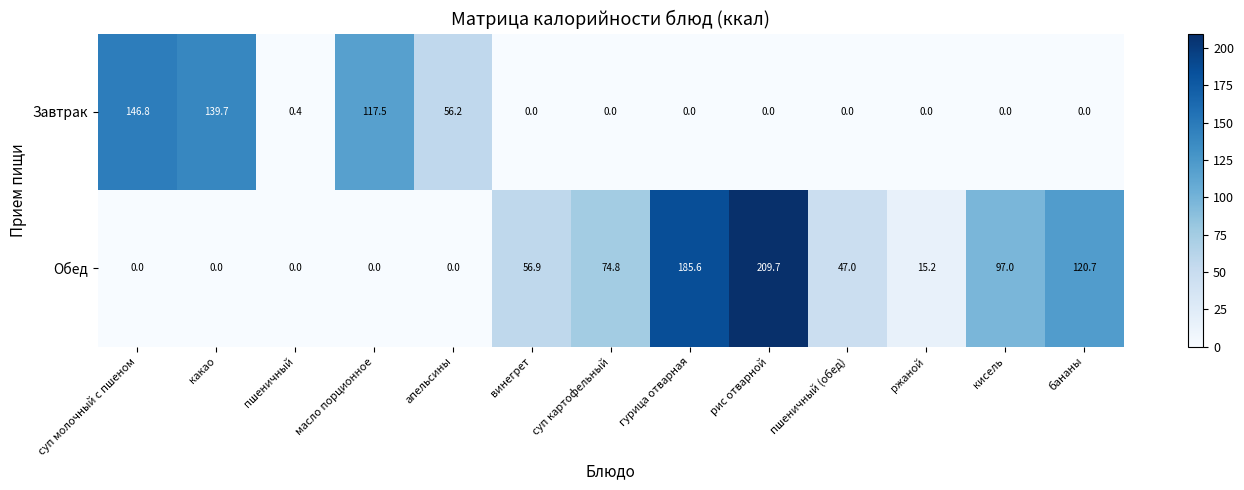

Between суп молочный с пшеном and ржаной, which series saw the biggest shift?

Завтрак